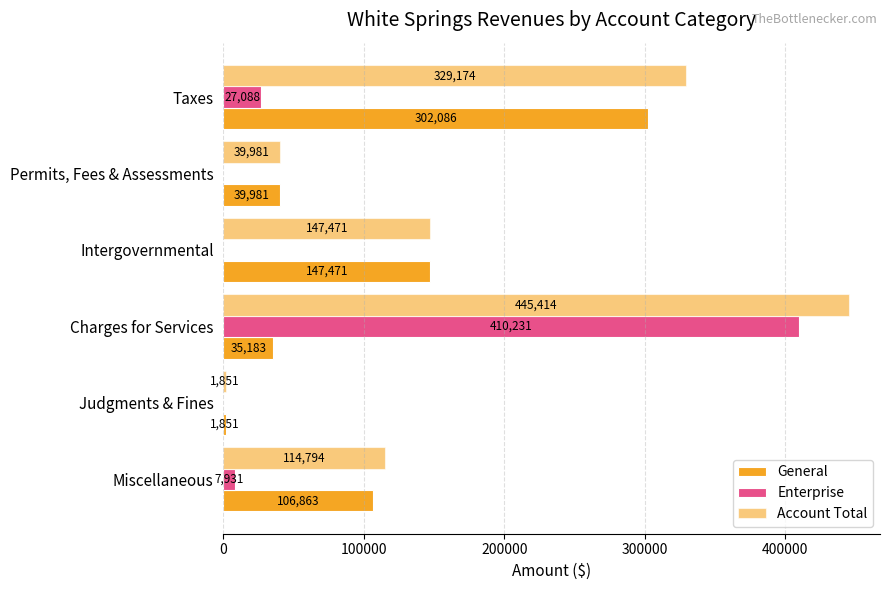

How many categories are shown in the chart?

6